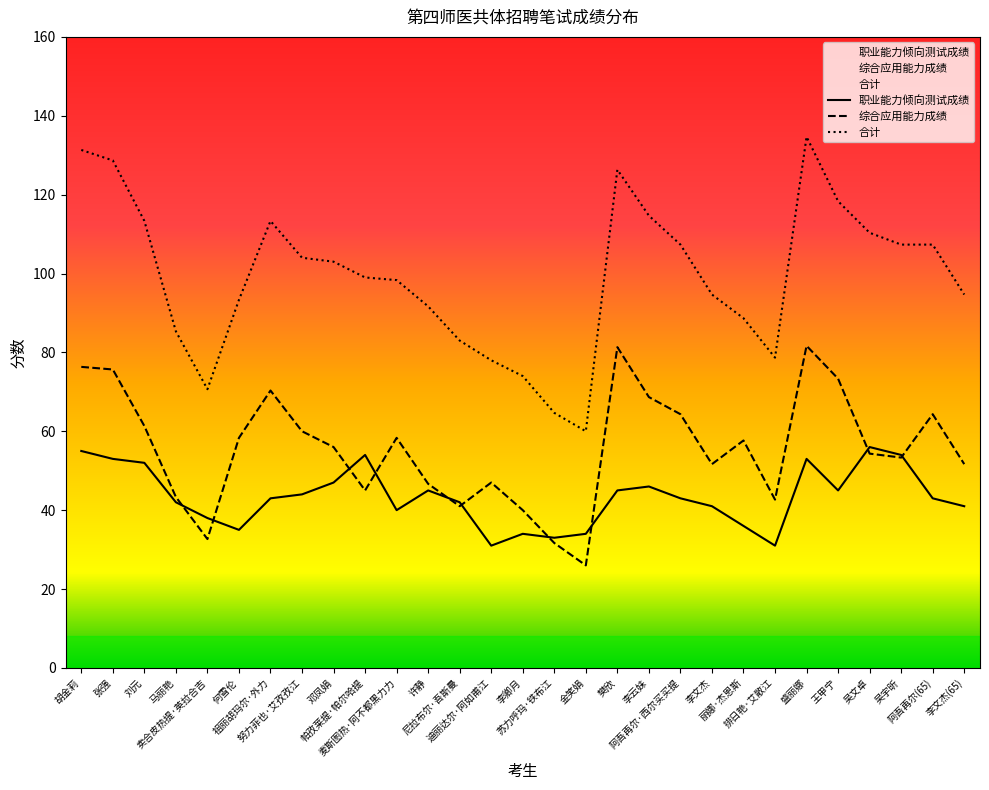

True or false: 综合应用能力成绩 and 合计 intersect in this chart.

False